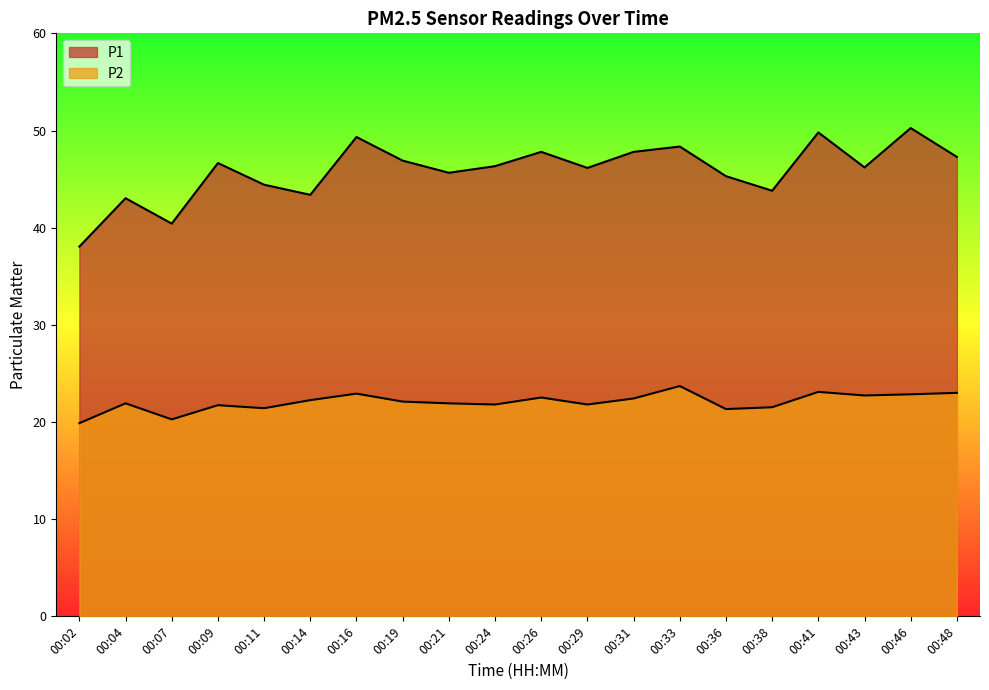

The P2 series shows 11.0 at 00:43. True or false?

False